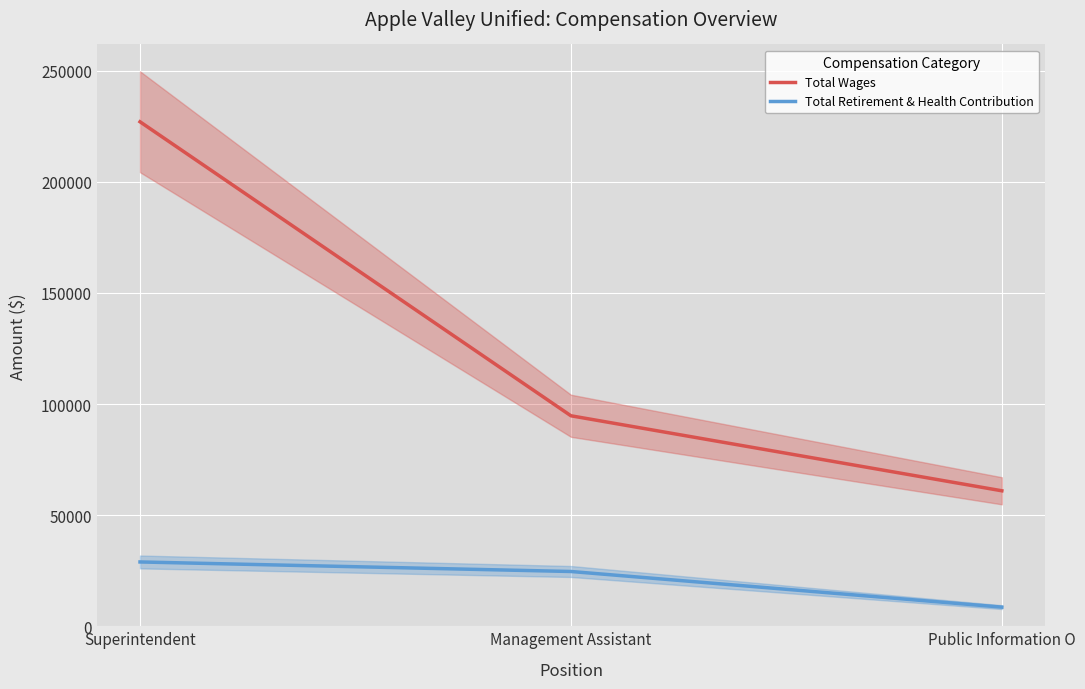

At how many categories does at least one series exceed 185482?

1